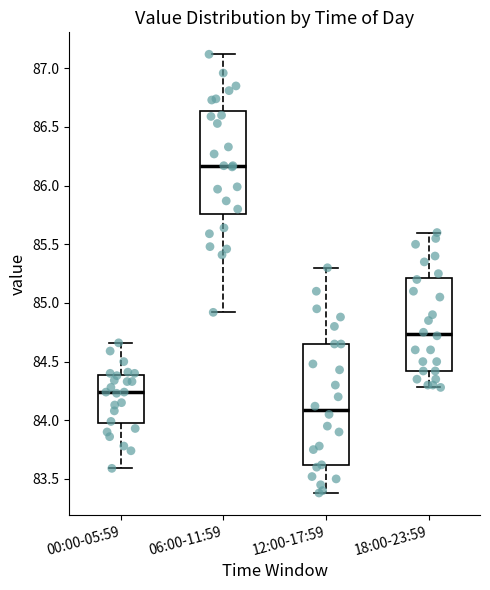

Comparing the boxes themselves (not the whiskers), which one is the tallest?

12:00-17:59